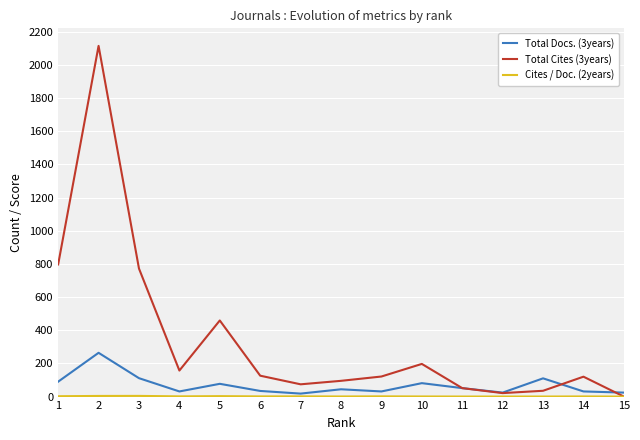

Is the value of Total Cites (3years) at 8 greater than the value of Total Docs. (3years) at 4?

Yes